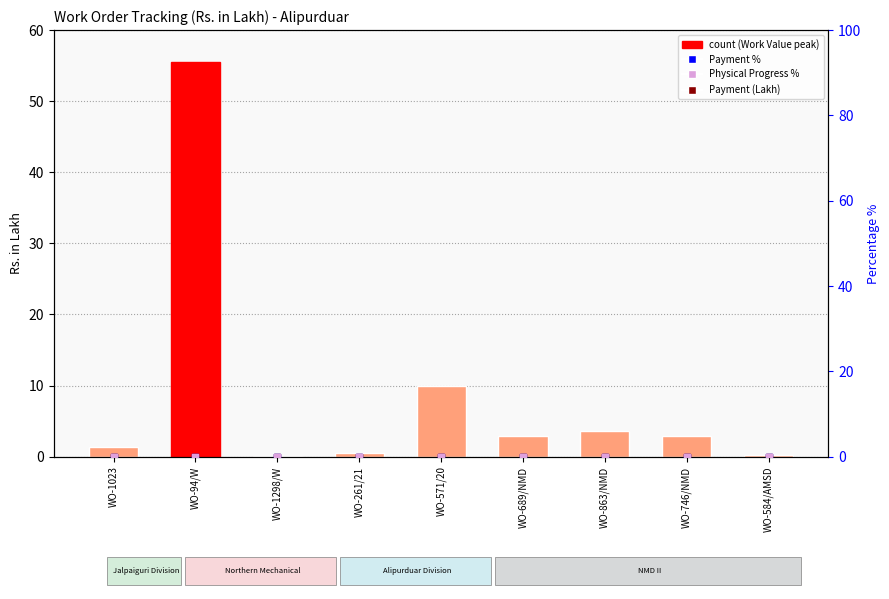

What is the total value across all series at WO-689/NMD?

3.0